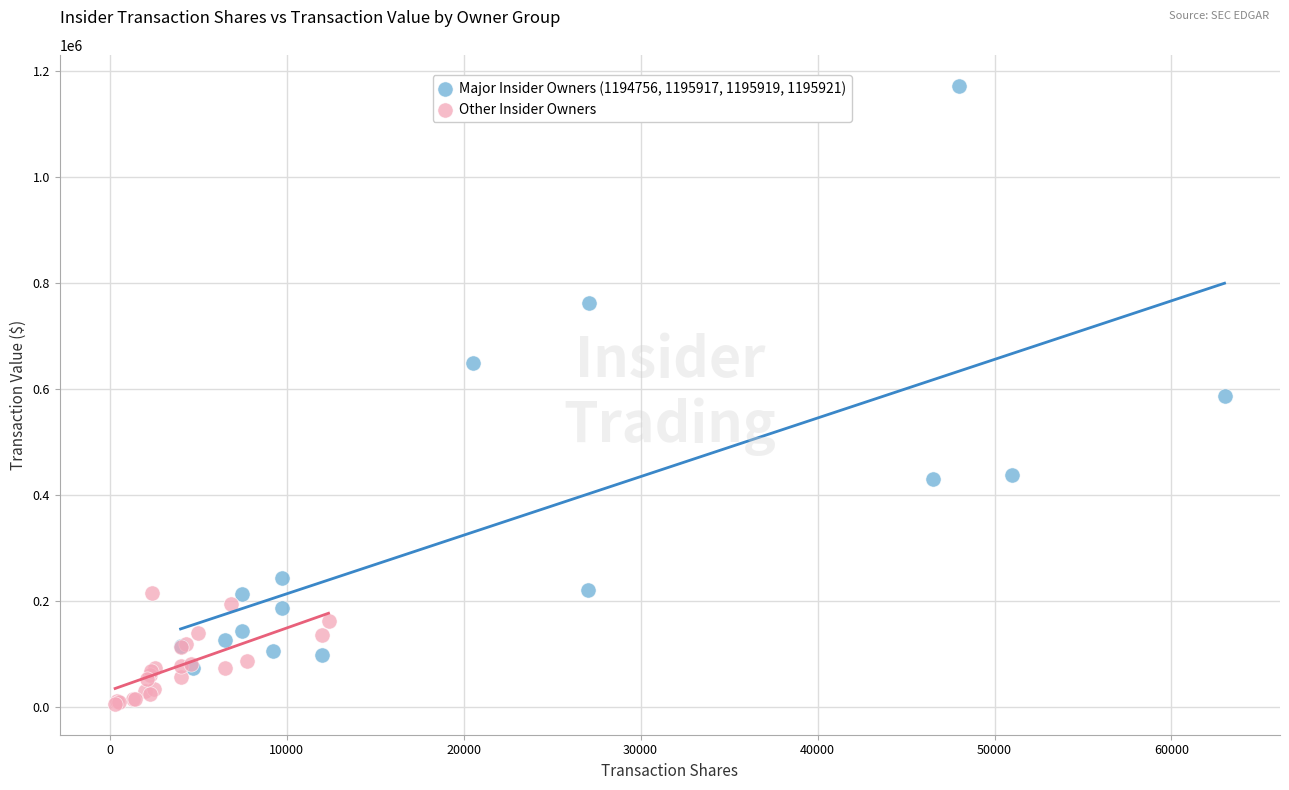

Which series reaches the minimum Y coordinate?

Other Insider Owners